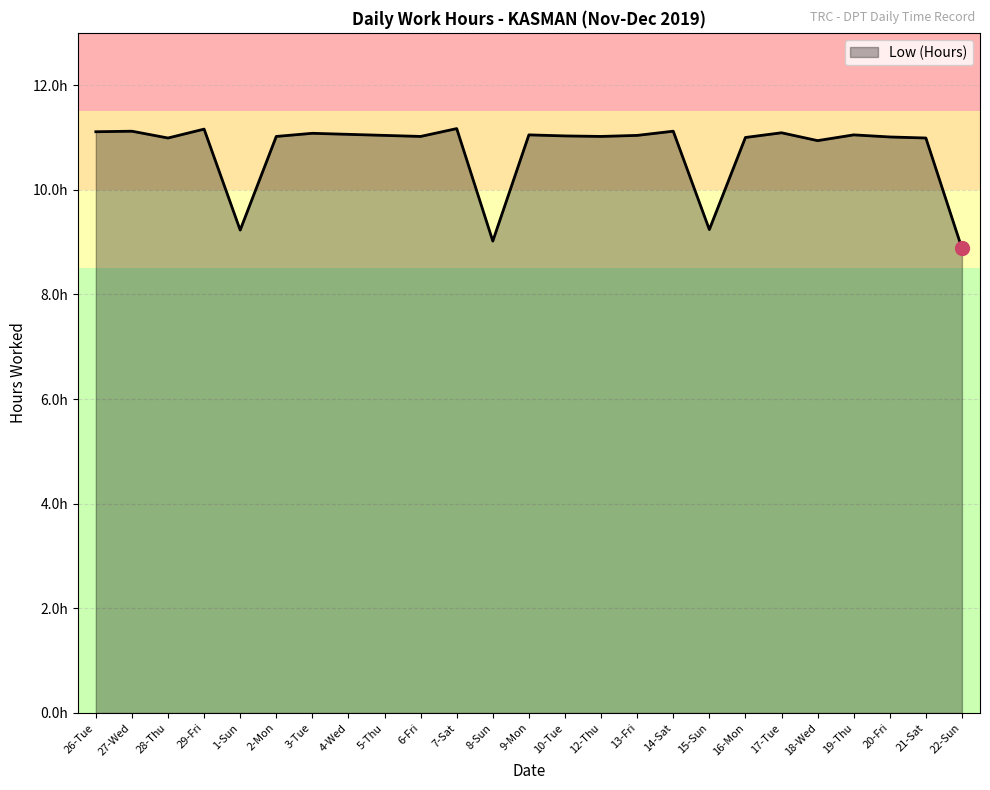

The value at 18-Wed is 10.9. True or false?

True